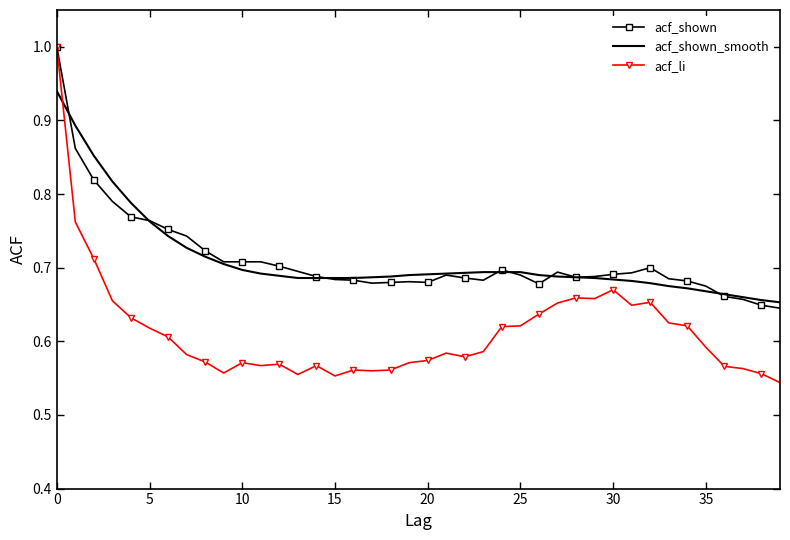

Which series has the largest range (max minus min)?

acf_li